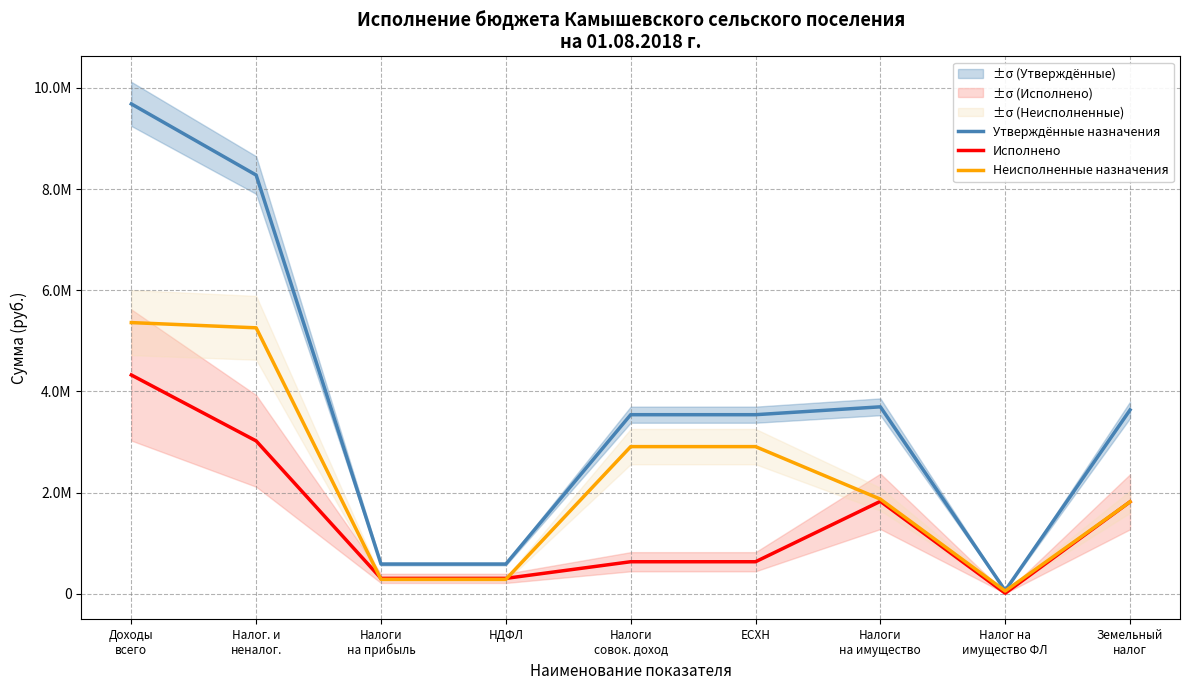

What is the minimum value shown in the chart?

8919.9